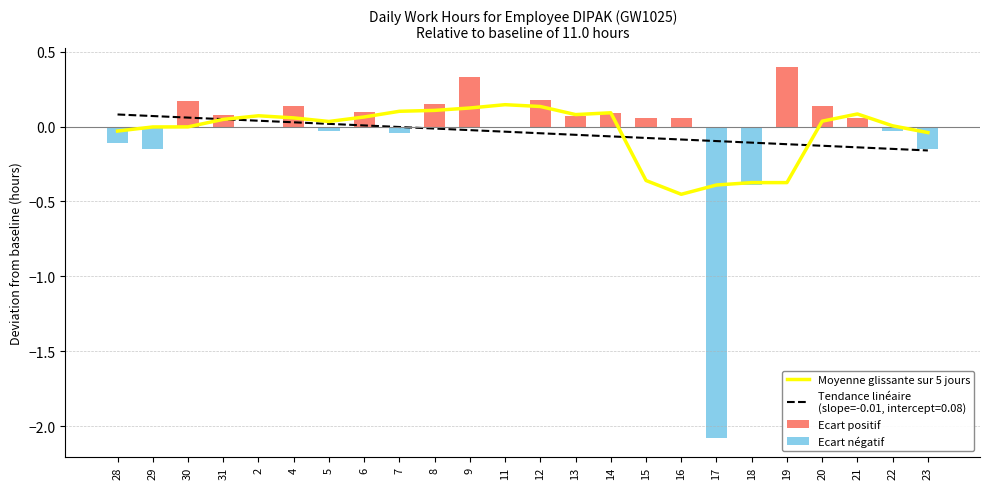

Read the Ecart négatif value at 23.

-0.1